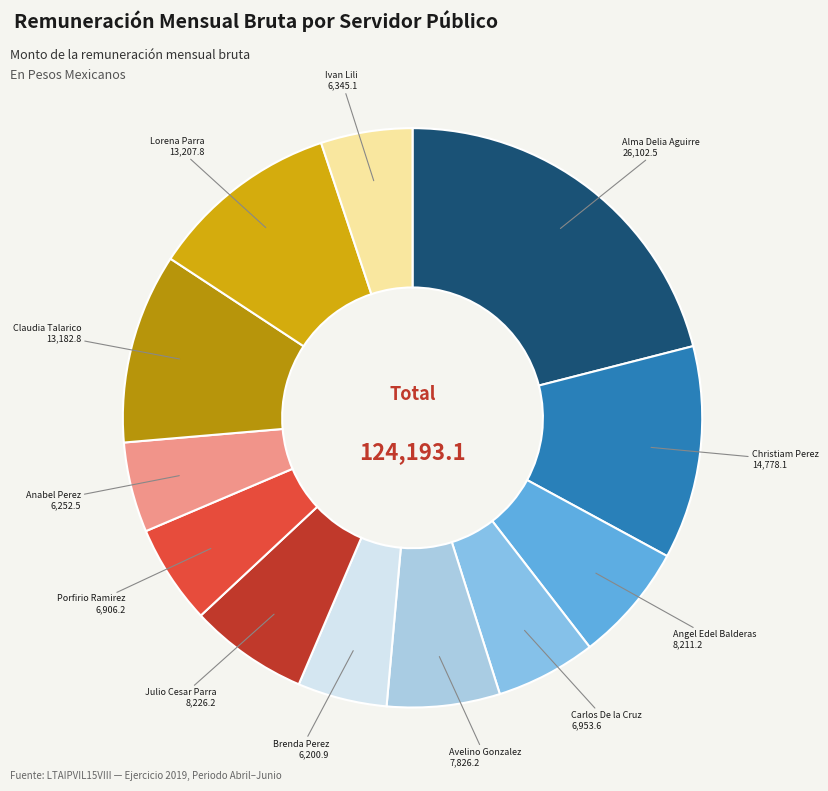

Between Avelino Gonzalez and Porfirio Ramirez, which is larger?

Avelino Gonzalez